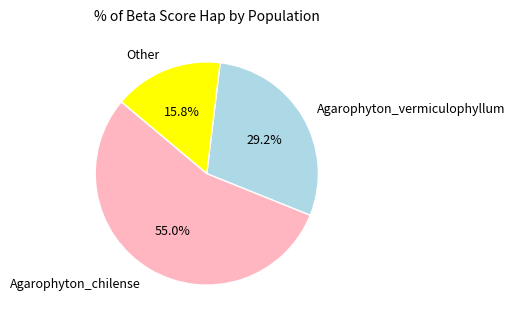

To the nearest percent, what is the average slice percentage?

33%